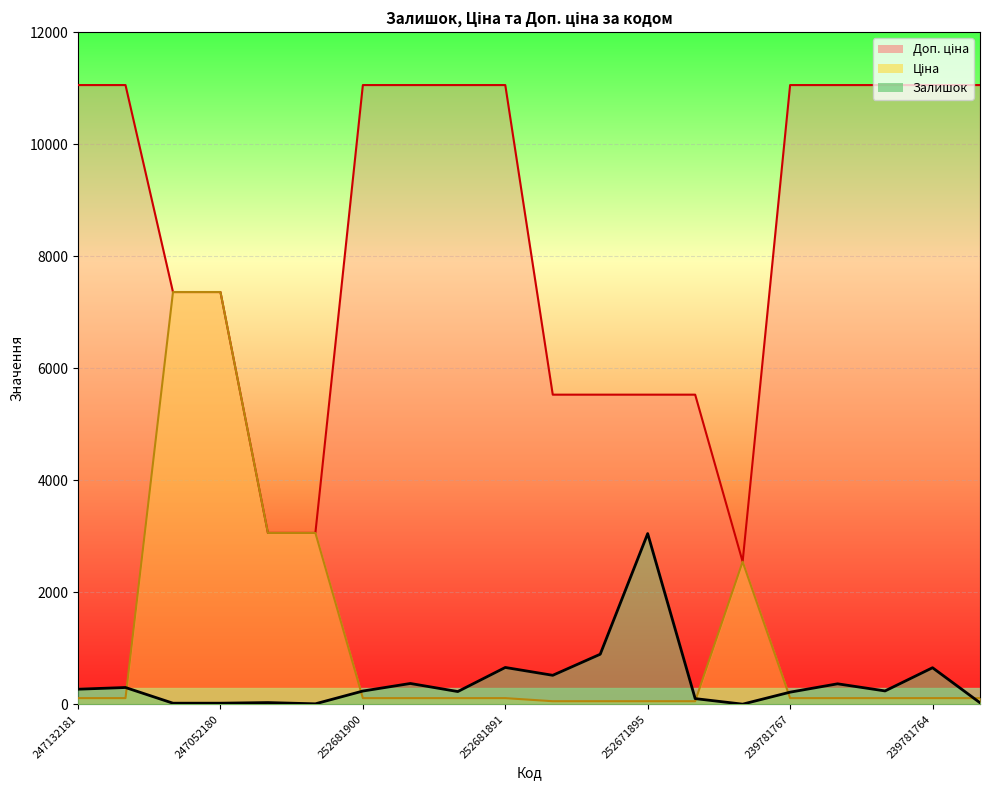

How many lines are shown in the chart?

3